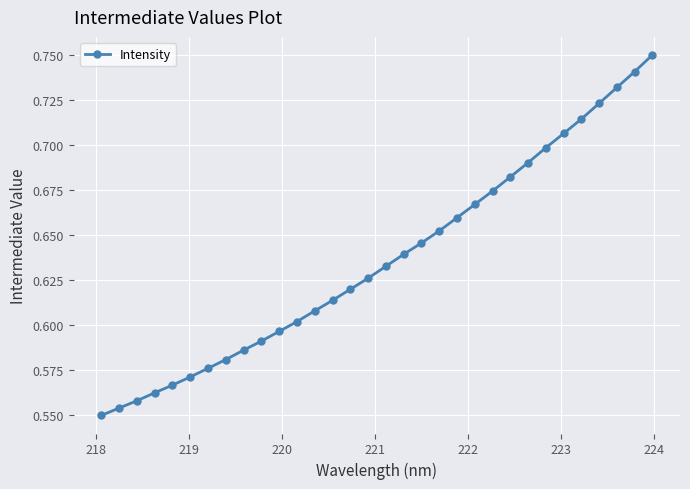

What is the sum of all values?

20.4